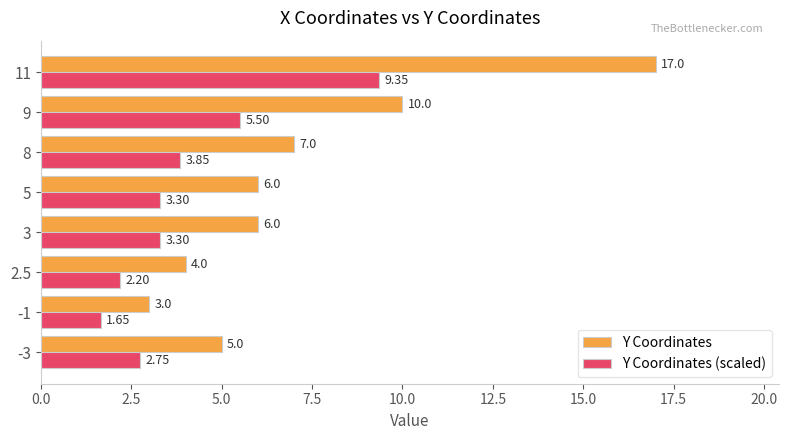

What is the total value across all series at -3?

7.8